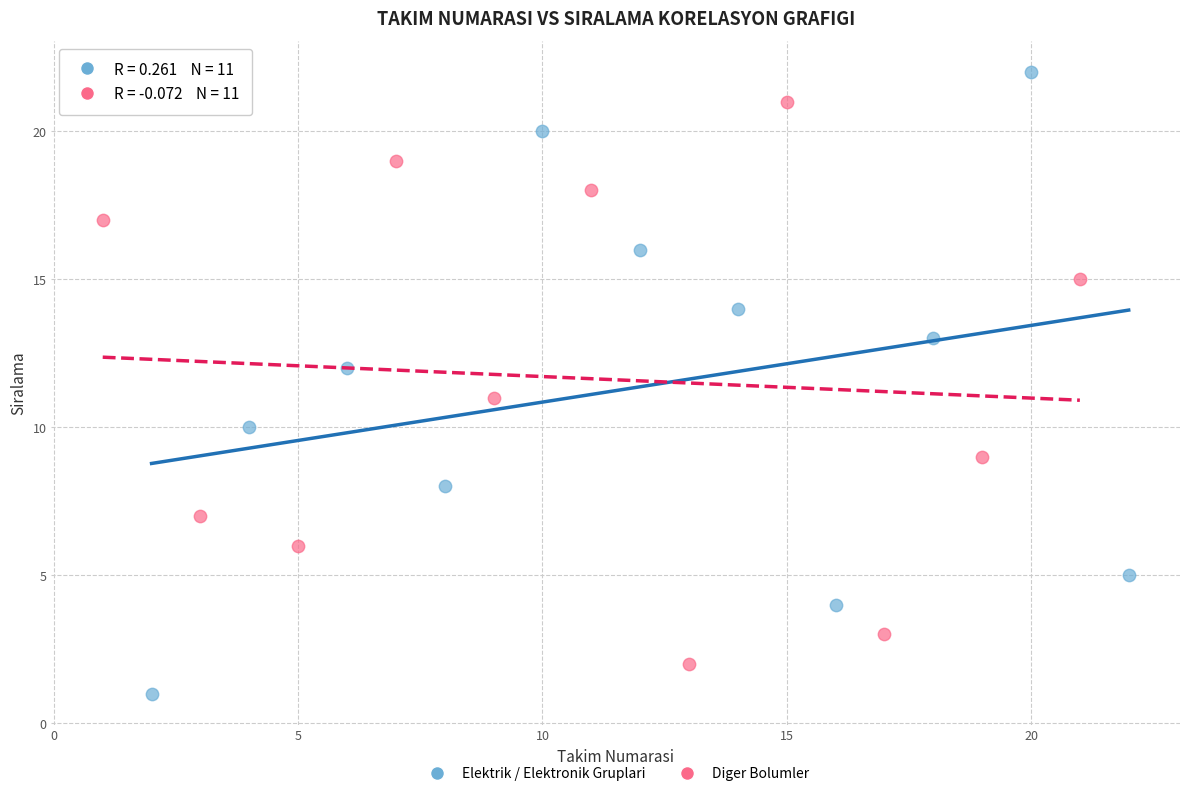

Which series has the widest spread of Y values?

Elektrik / Elektronik Gruplari